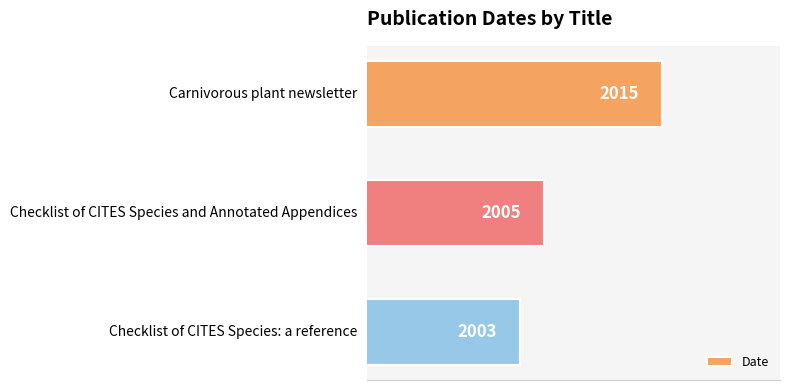

How many bars are there in total?

3